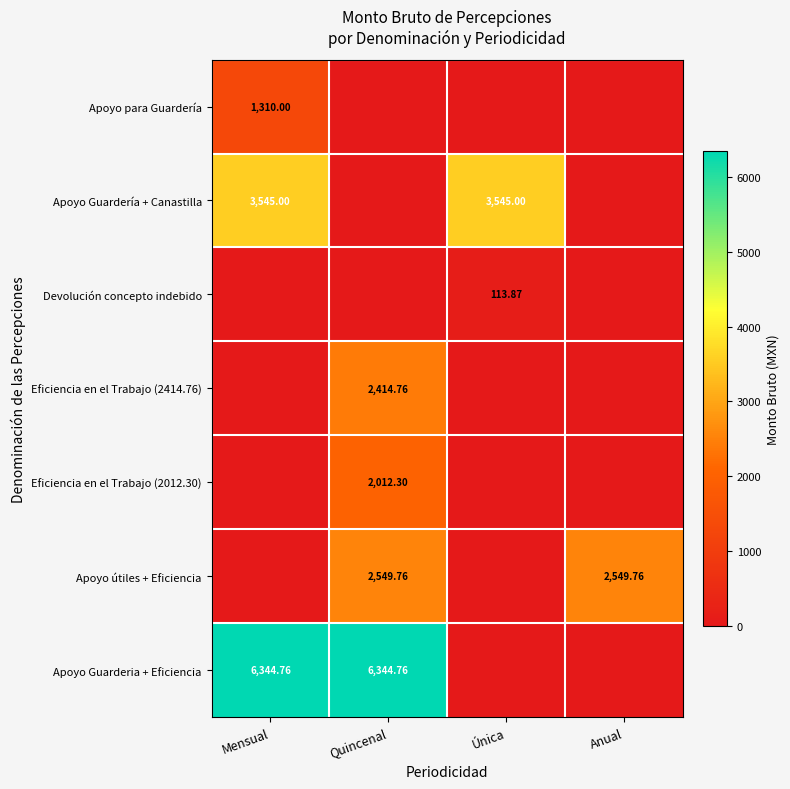

How many values in Apoyo Guardería + Canastilla are above zero?

2